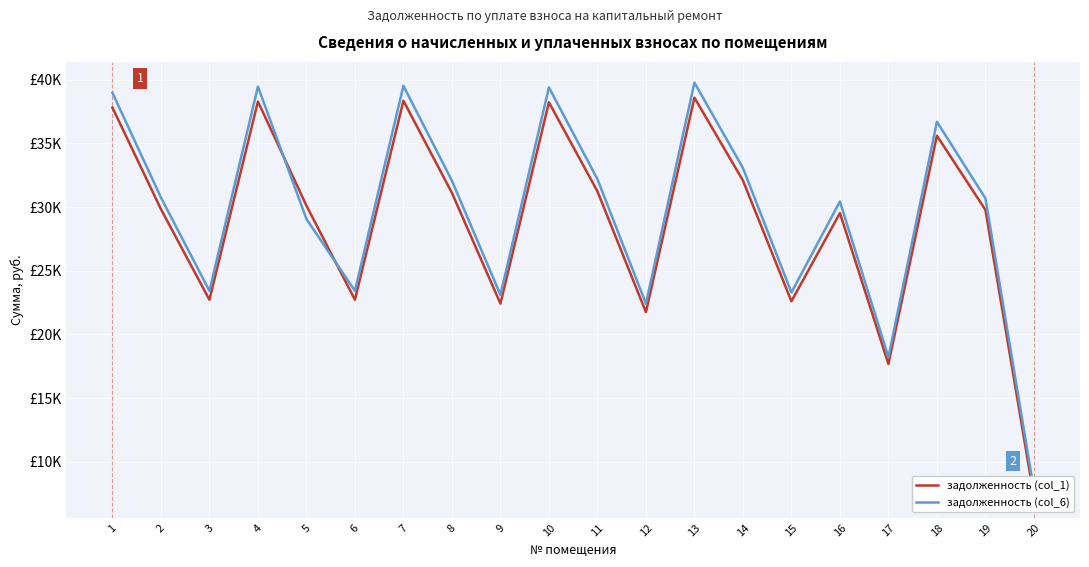

At which category does the chart reach its minimum across all series?

20